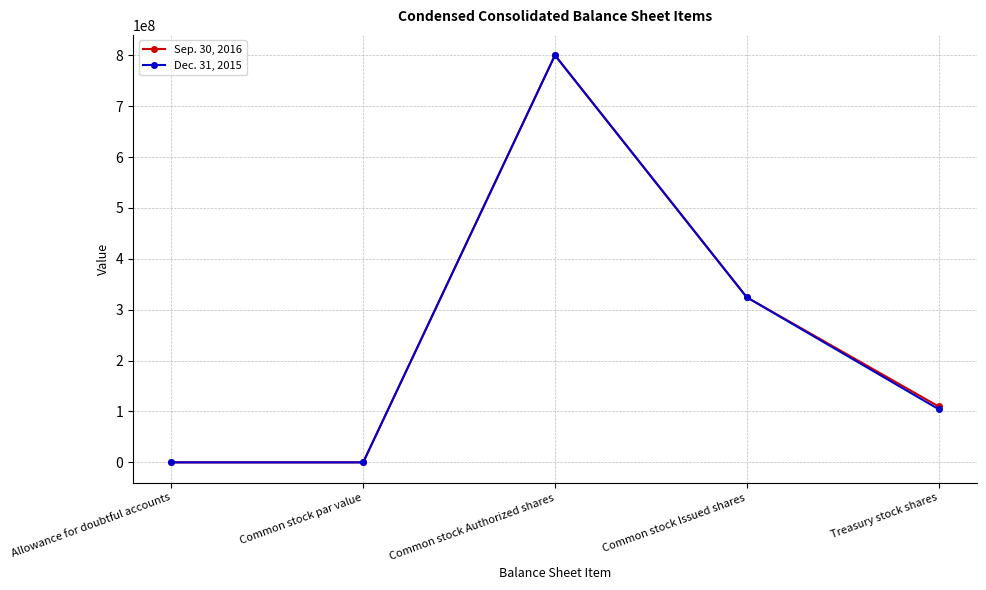

Is it true that Dec. 31, 2015 equals 265128899 at Common stock Authorized shares?

False